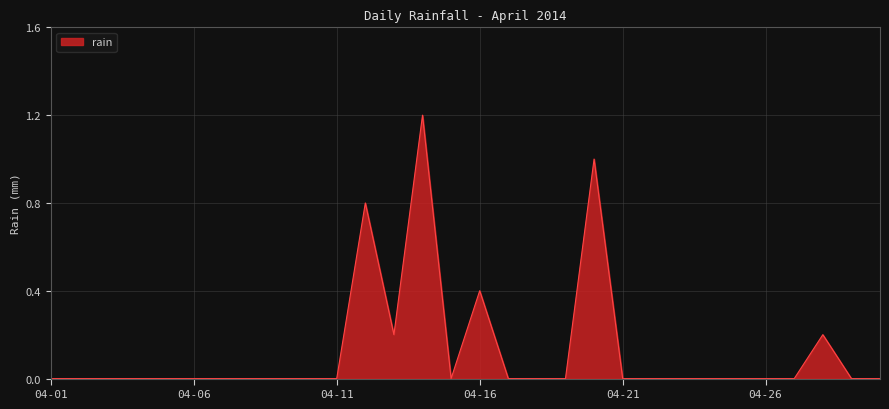

What is the greatest value displayed?

1.2